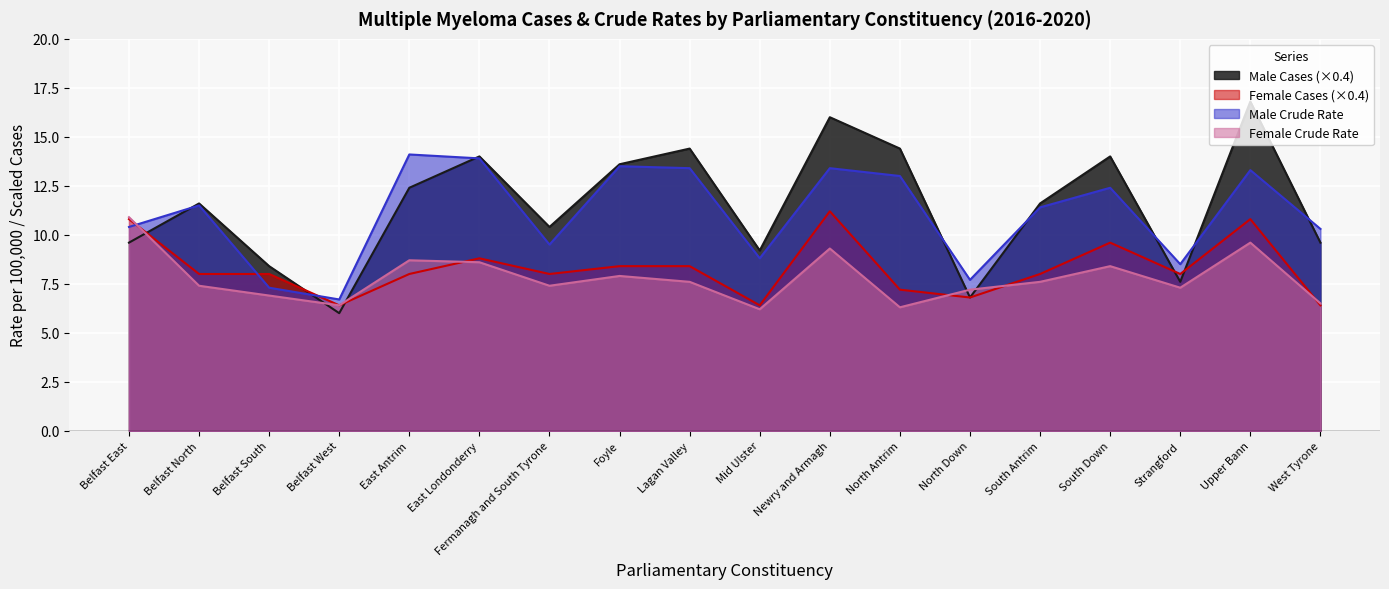

Where is the first local minimum for Female Crude Rate?

Belfast West